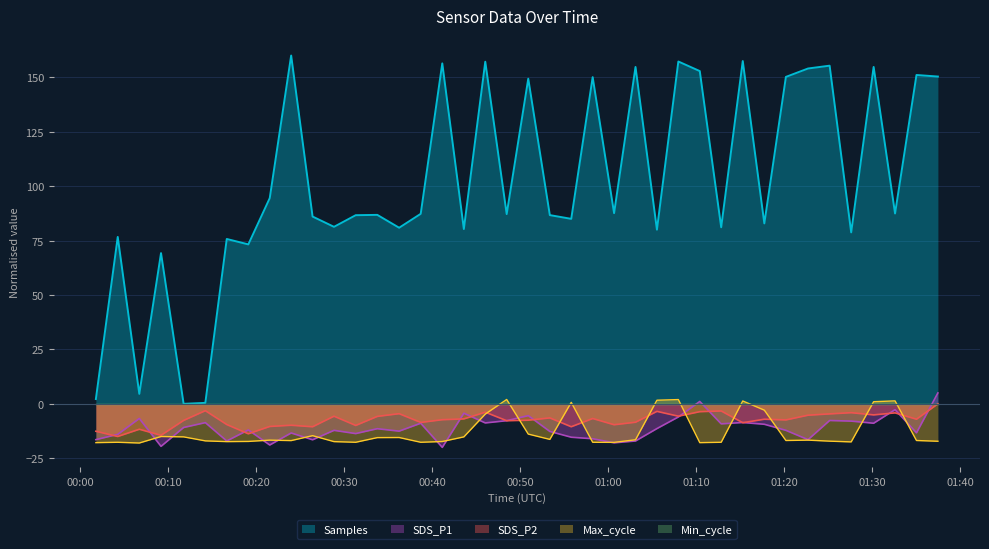

What is the label of the 9th point from the left?

2021/12/09 00:21:32